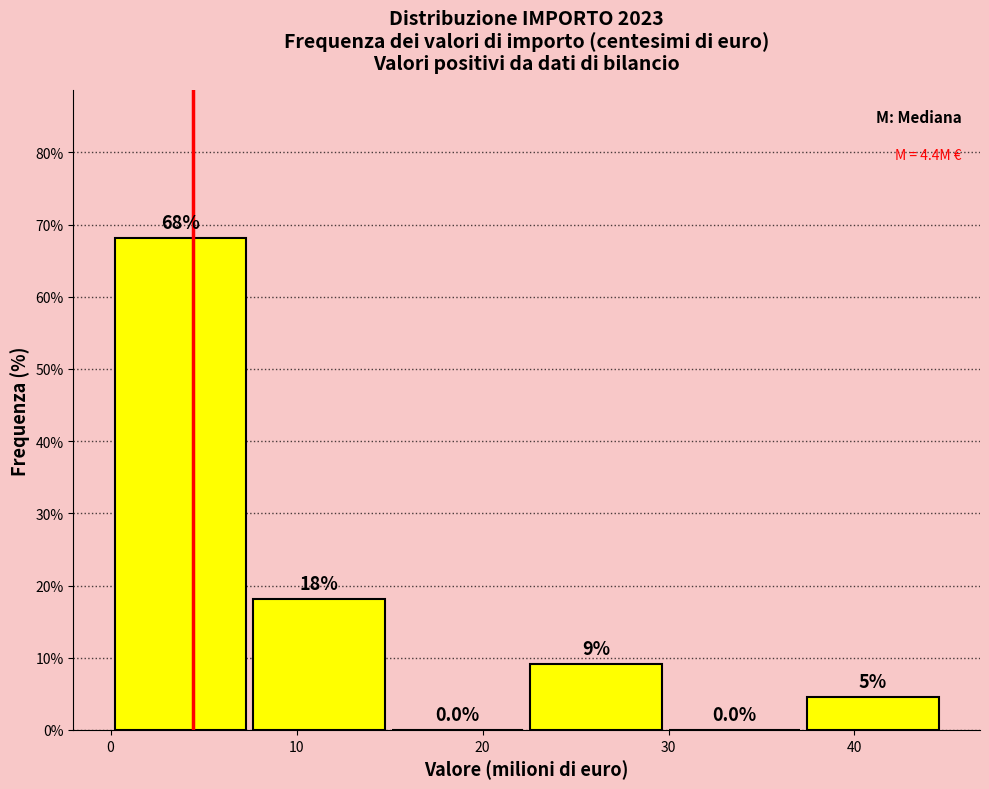

Over which range of the x-axis is the bar tallest?

0 to 7